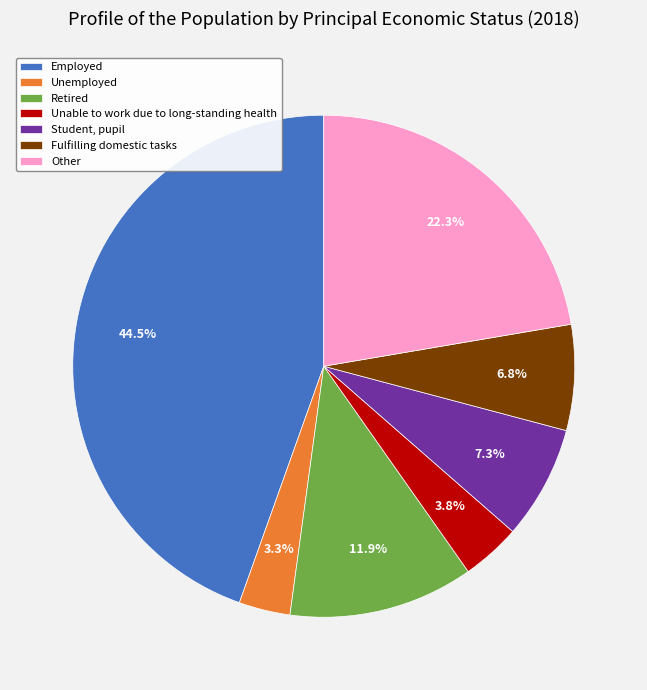

To the nearest percent, what is the combined percentage of Unemployed and Unable to work due to long-standing health?

7%